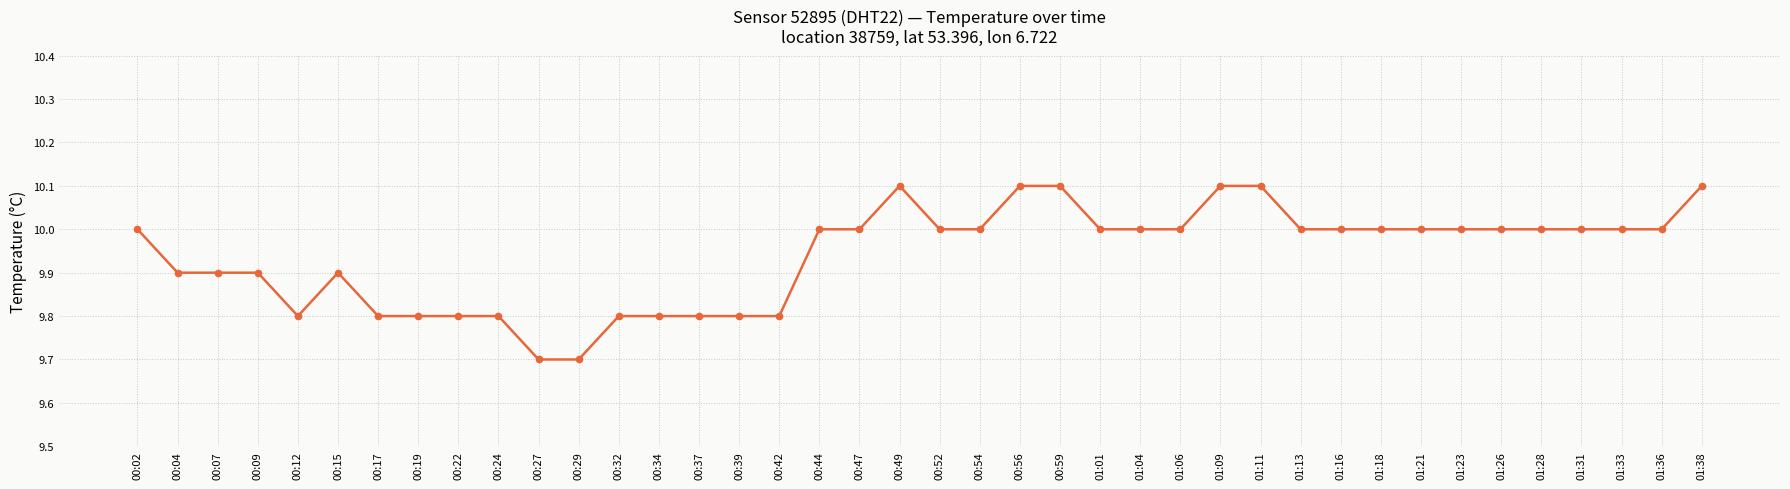

True or false: the data has more than 0 interior local peaks.

True